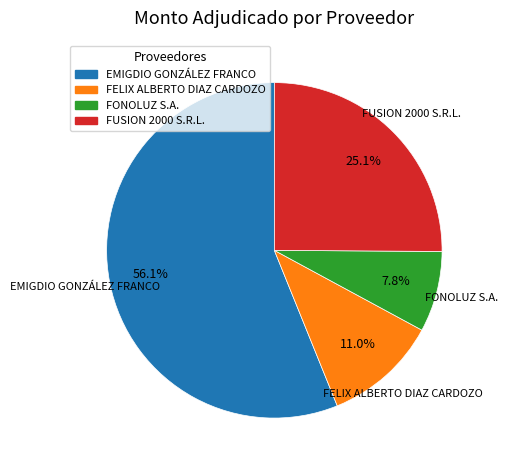

Is it true that FUSION 2000 S.R.L. is 33% of the pie?

False